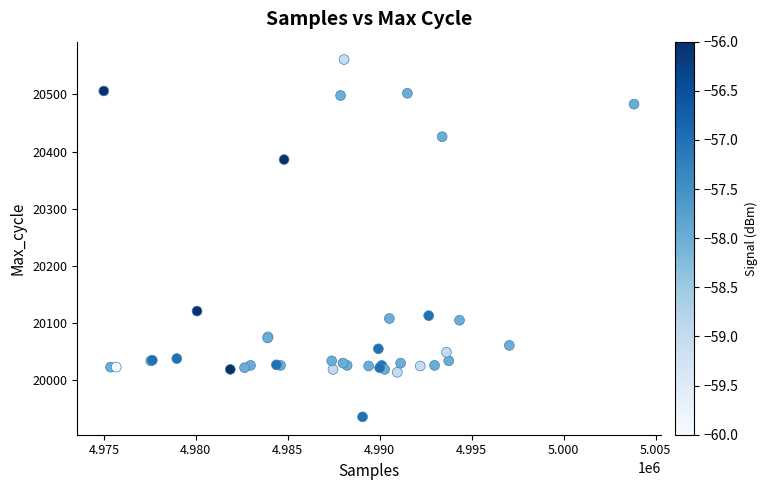

What Y value in the scatter plot is closest to 20248?

20121